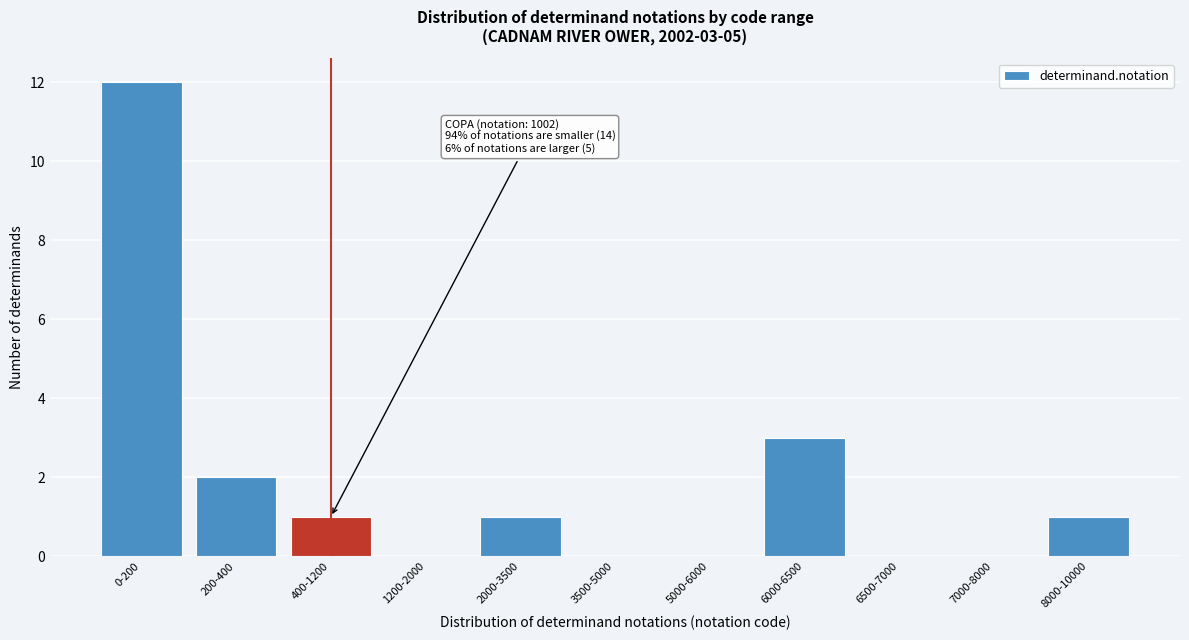

Reading left to right, list all the values displayed in this chart.

0-200=12	200-400=2	400-1200=1	1200-2000=0	2000-3500=1	3500-5000=0	5000-6000=0	6000-6500=3	6500-7000=0	7000-8000=0	8000-10000=1